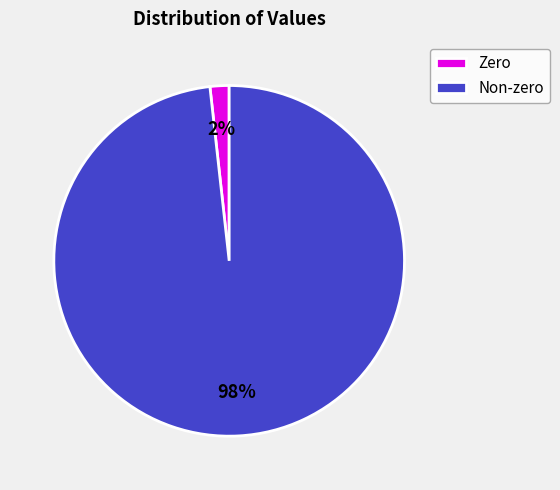

What percentage is the Zero slice, to the nearest percent?

2%